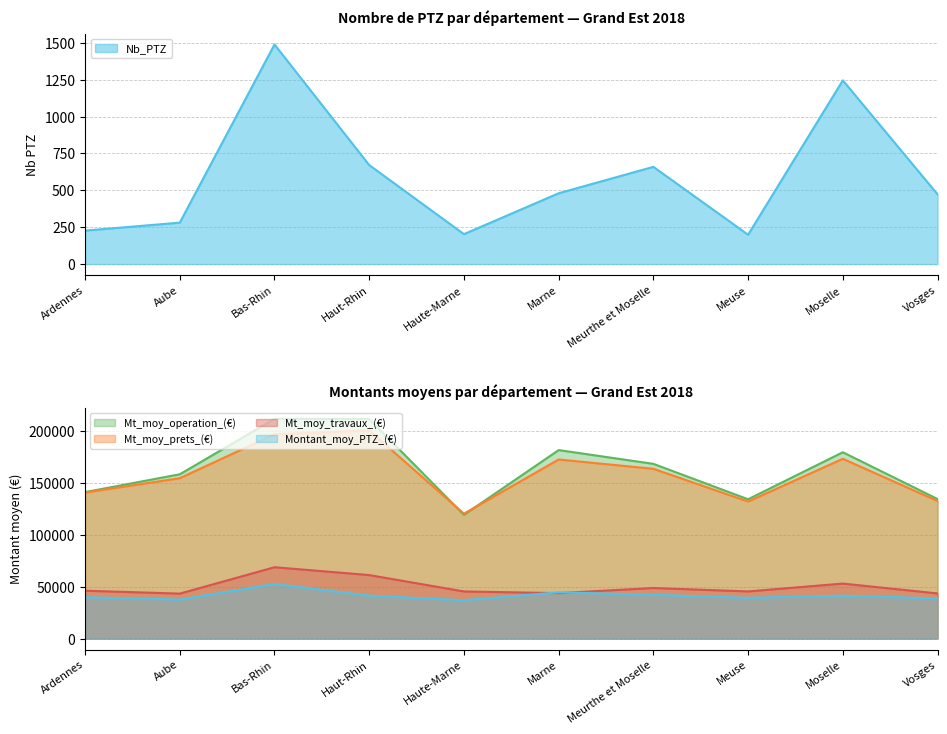

Which category has the highest value in the Montant_moy_PTZ_(€) series?

Bas-Rhin